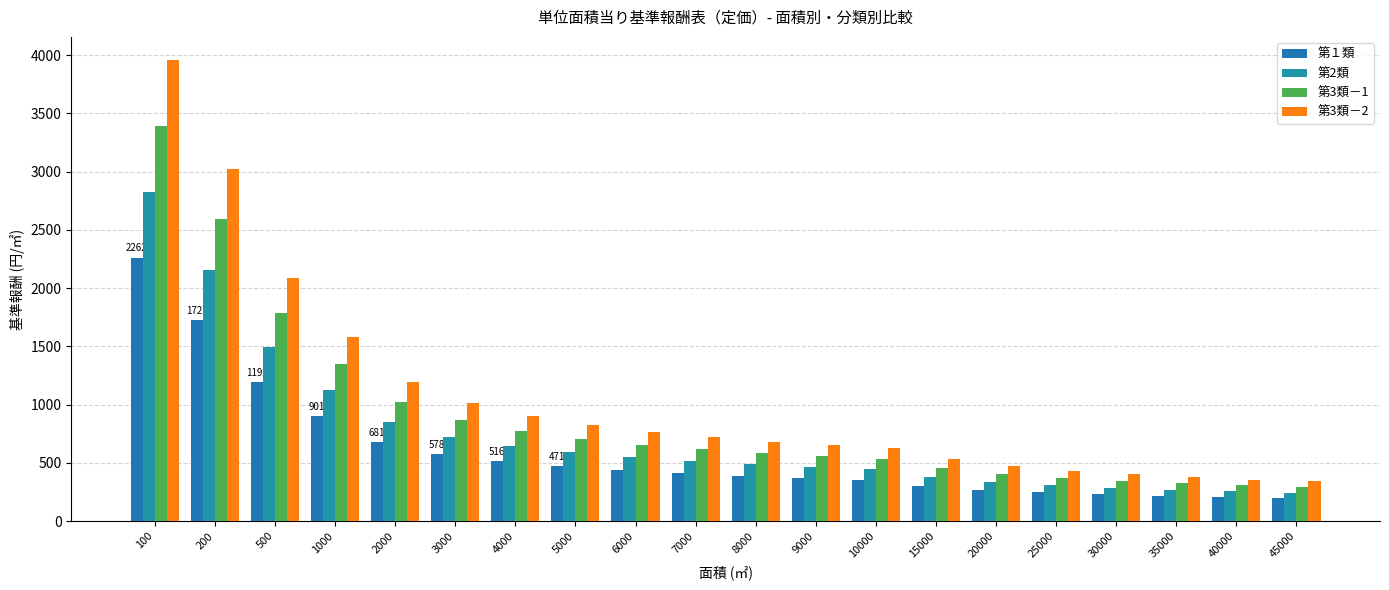

At which category does the chart reach its minimum across all series?

45000